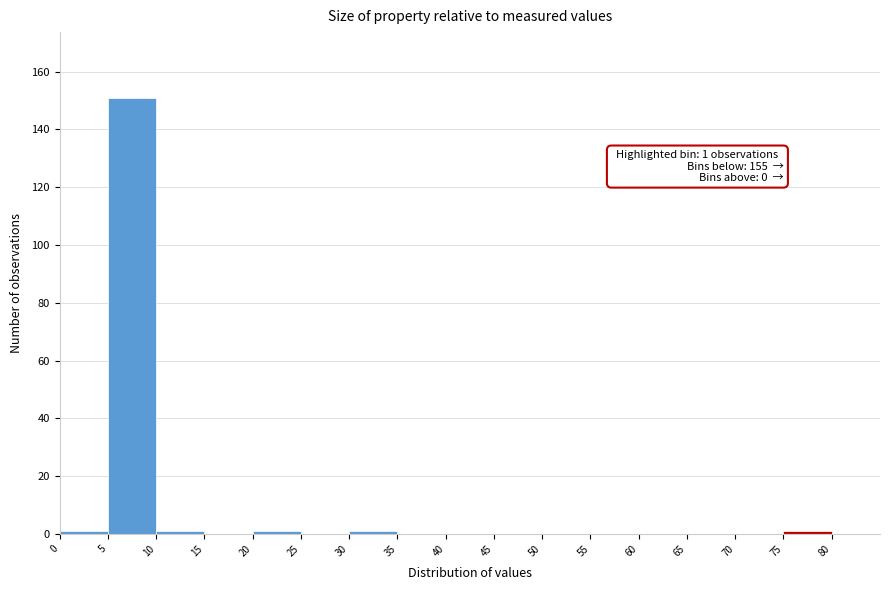

Which range on the x-axis has the tallest bar?

5 to 10